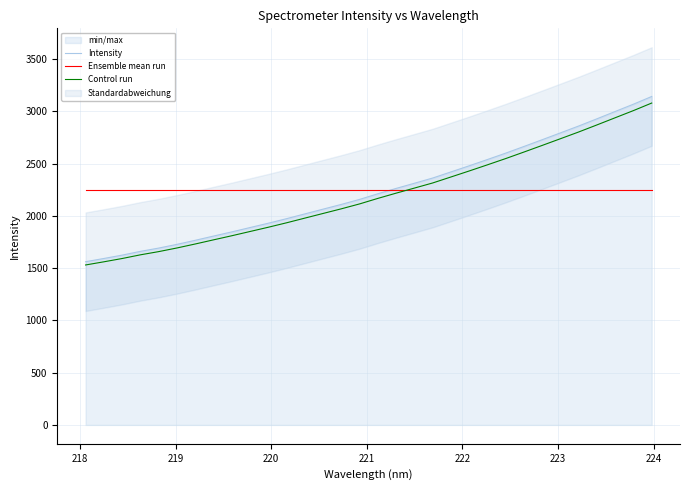

What is the maximum value for Ensemble mean run?

2243.6